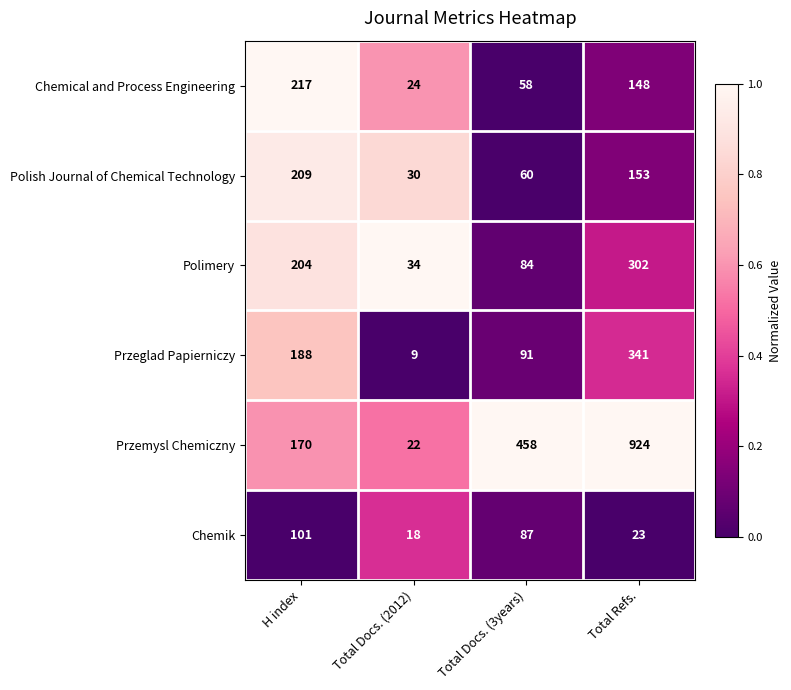

Reading left to right, transcribe all the data shown in this chart.

Chemical and Process Engineering: H index=217	Total Docs. (2012)=24	Total Docs. (3years)=58	Total Refs.=148
Polish Journal of Chemical Technology: H index=209	Total Docs. (2012)=30	Total Docs. (3years)=60	Total Refs.=153
Polimery: H index=204	Total Docs. (2012)=34	Total Docs. (3years)=84	Total Refs.=302
Przeglad Papierniczy: H index=188	Total Docs. (2012)=9	Total Docs. (3years)=91	Total Refs.=341
Przemysl Chemiczny: H index=170	Total Docs. (2012)=22	Total Docs. (3years)=458	Total Refs.=924
Chemik: H index=101	Total Docs. (2012)=18	Total Docs. (3years)=87	Total Refs.=23